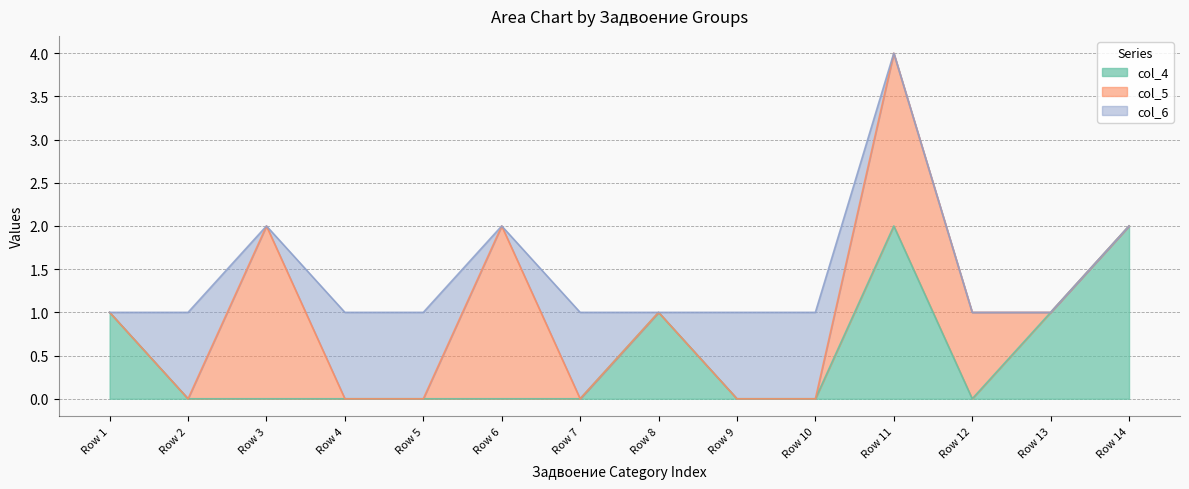

The col_4 series shows 0 at Row 3. True or false?

True